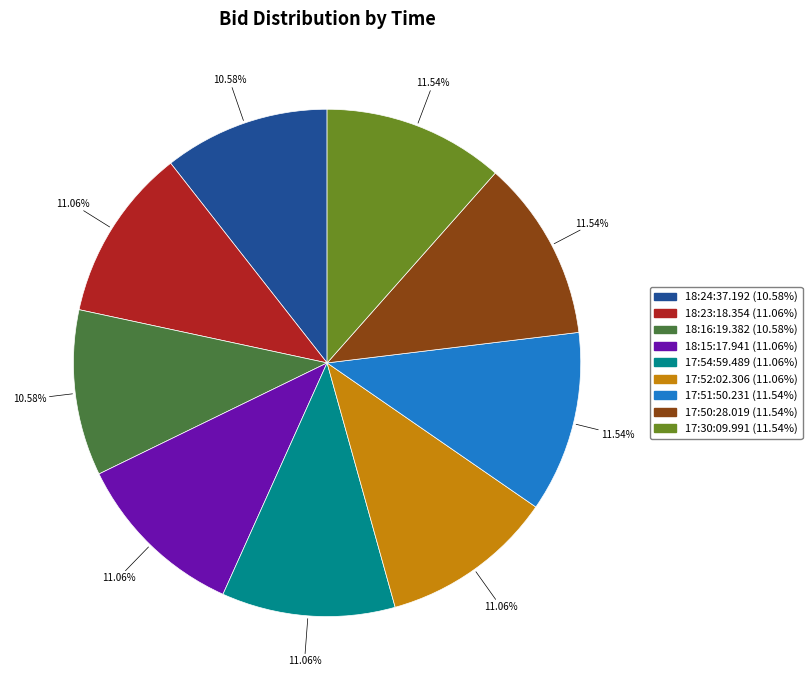

True or false: 17:30:09.991 accounts for 12% of the total.

True